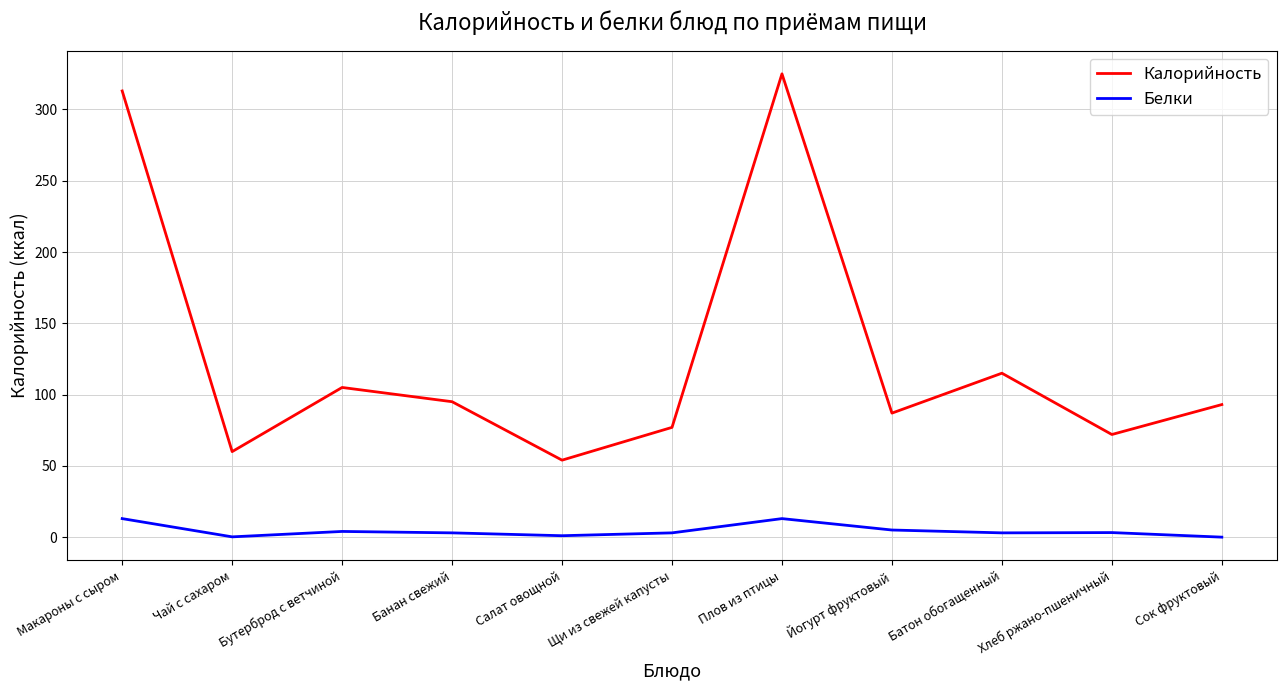

True or false: Белки and Калорийность intersect in this chart.

False